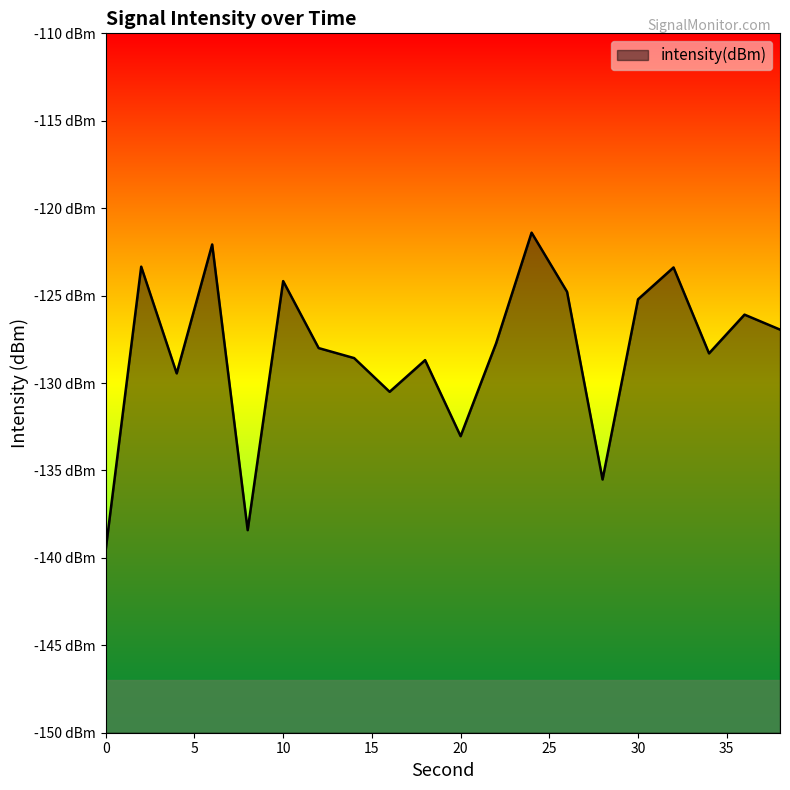

Where does the data first go above -127?

2